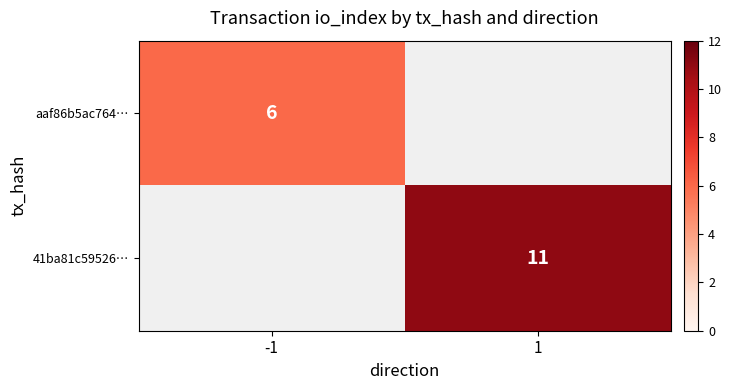

The value of aaf86b5ac764… at -1 is 10. True or false?

False